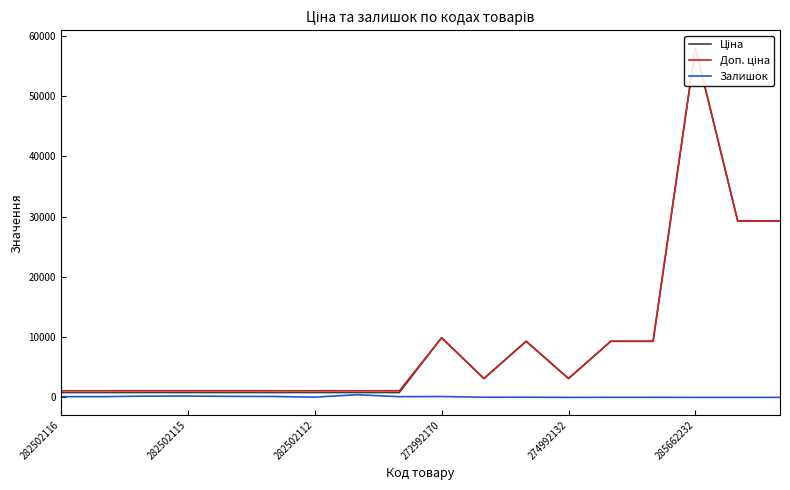

True or false: Ціна and Залишок cross at least once.

False